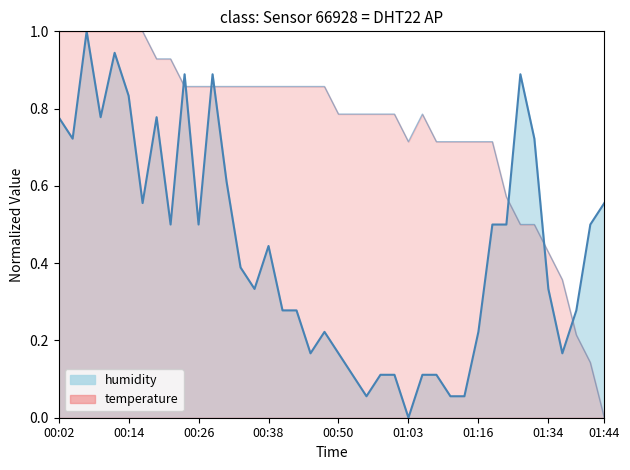

How many values in the temperature series exceed 0?

39